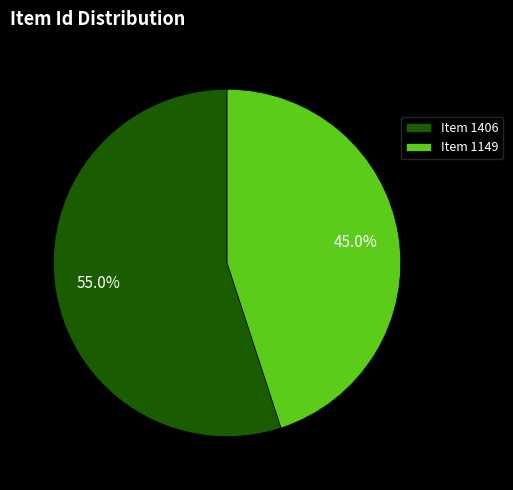

What is the total percentage of Item 1149 and Item 1406?

100.0%